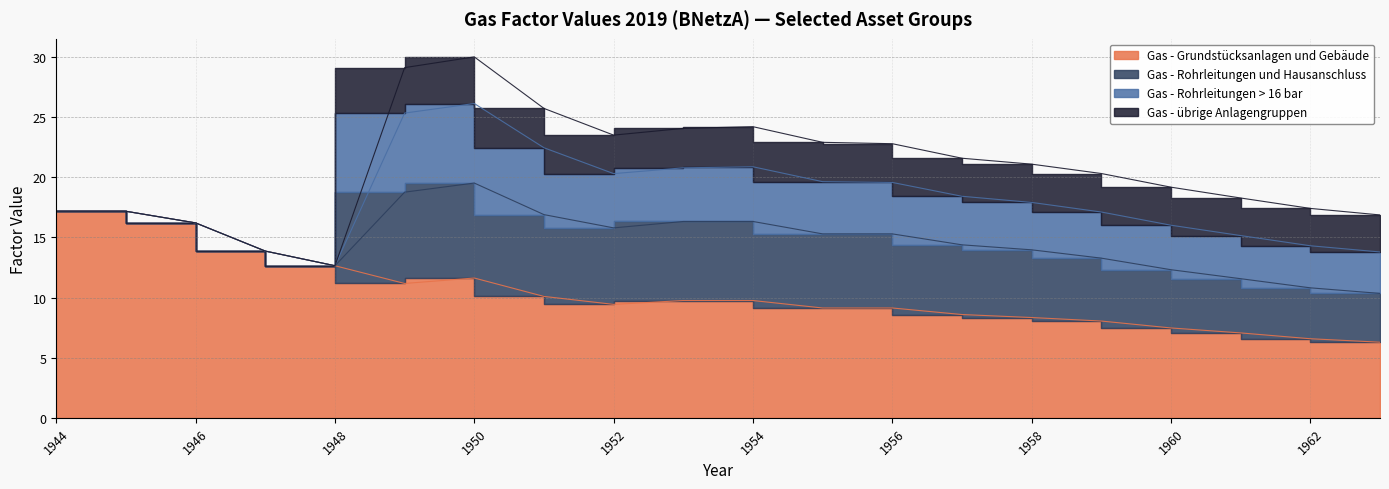

What is the total value across all series at 1945?

17.2